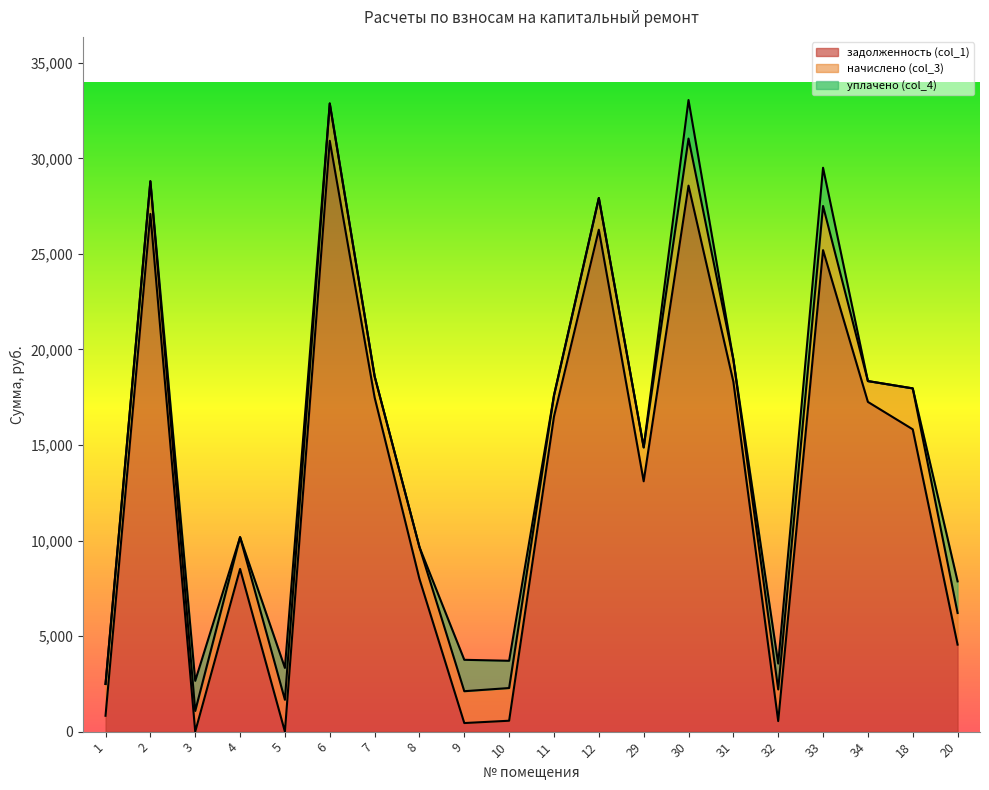

Rank the categories by задолженность (col_1) value from lowest to highest.

5, 3, 9, 32, 10, 1, 20, 8, 4, 29, 18, 11, 34, 7, 31, 33, 12, 2, 30, 6